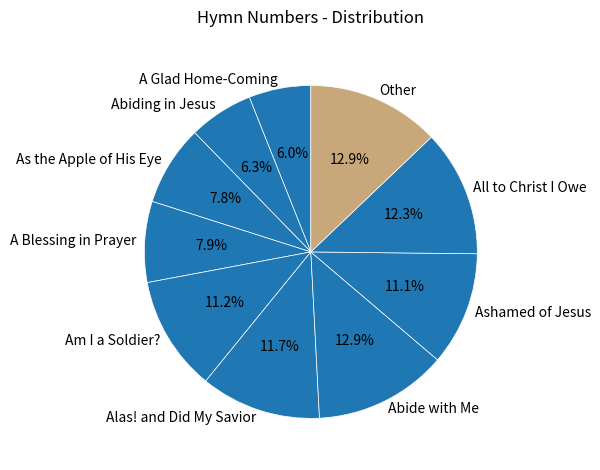

Does All to Christ I Owe represent more than half of the total?

No